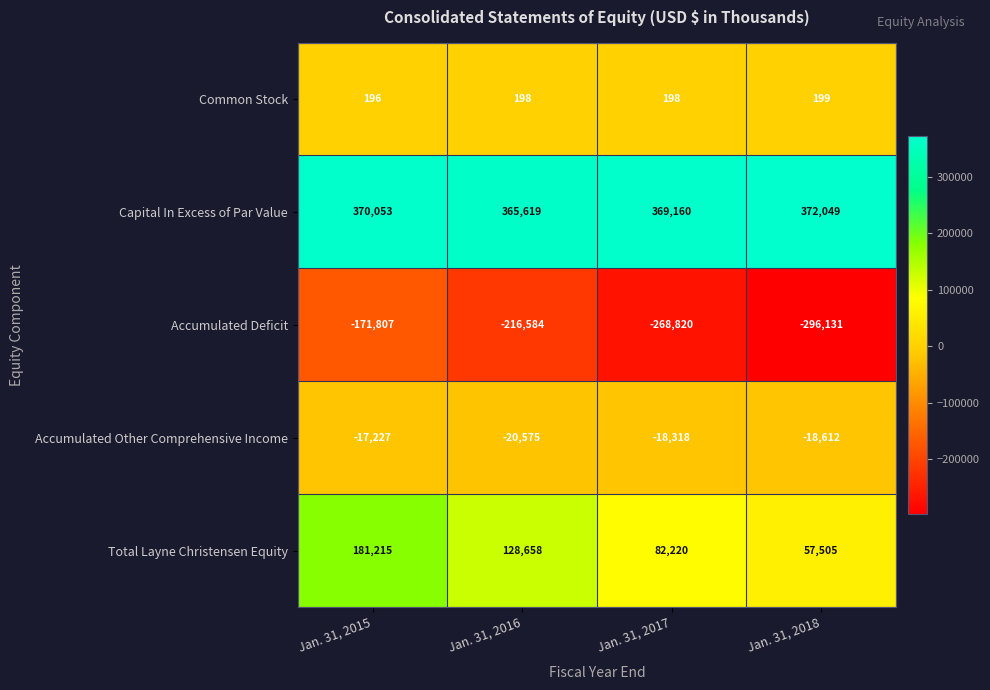

What is the spread (max minus min) of values at Jan. 31, 2017?

637980